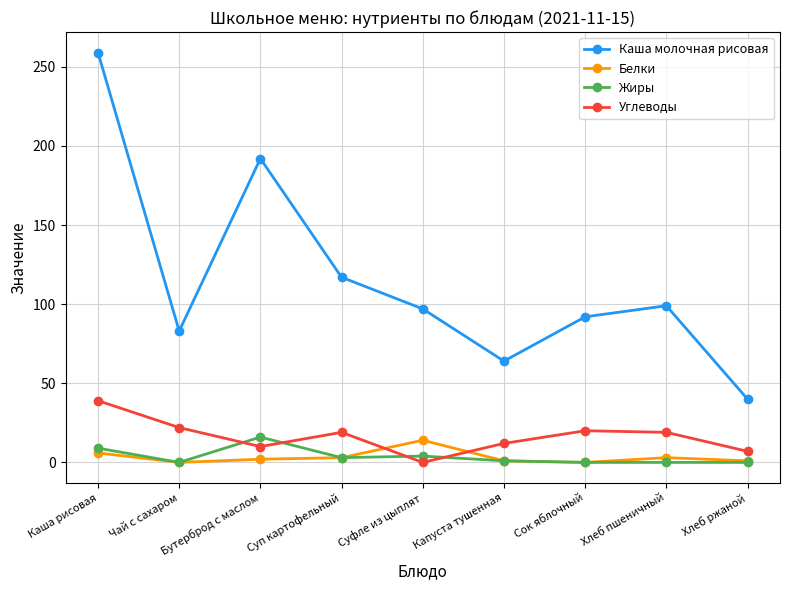

What is the label of the 9th point from the right?

Каша рисовая